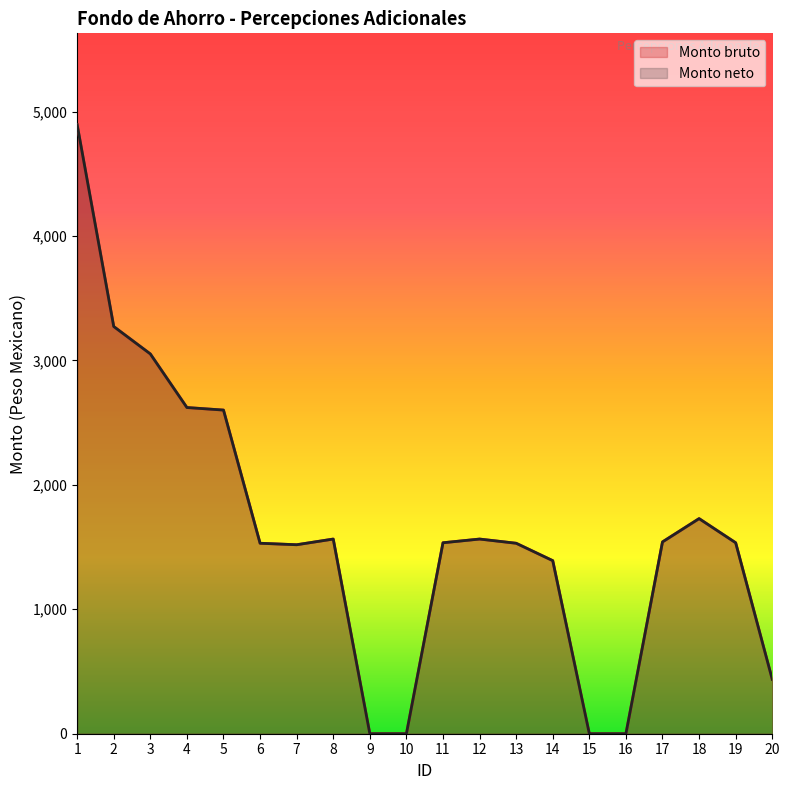

Which series has the largest range (max minus min)?

Monto bruto